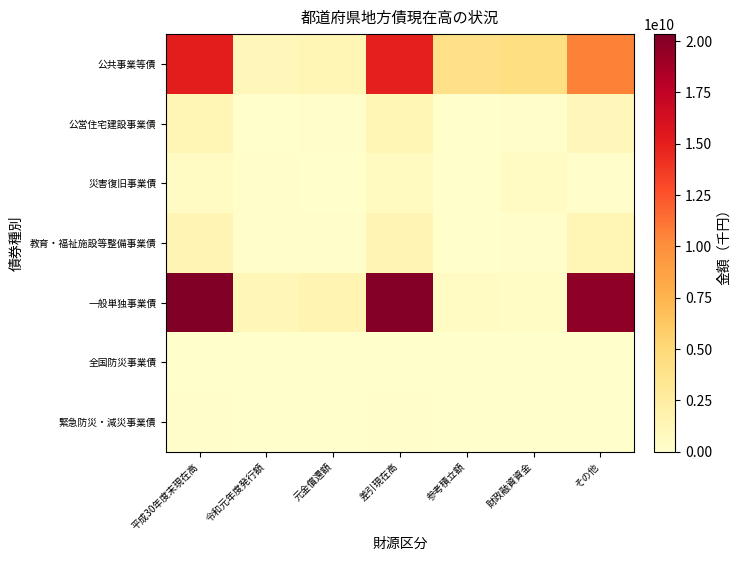

Which series has the widest spread of values?

一般単独事業債